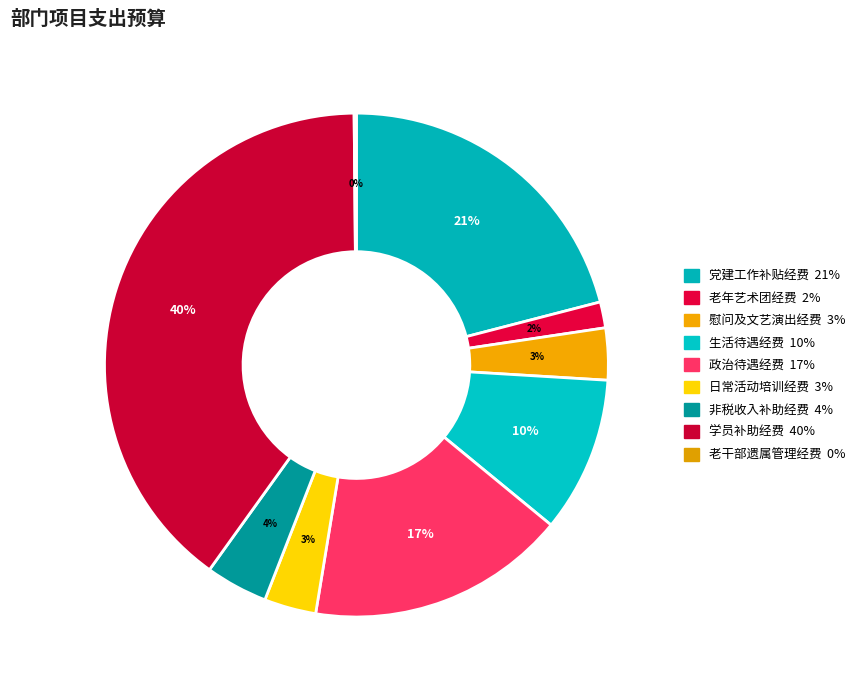

Which category has the biggest portion of the pie?

学员补助经费